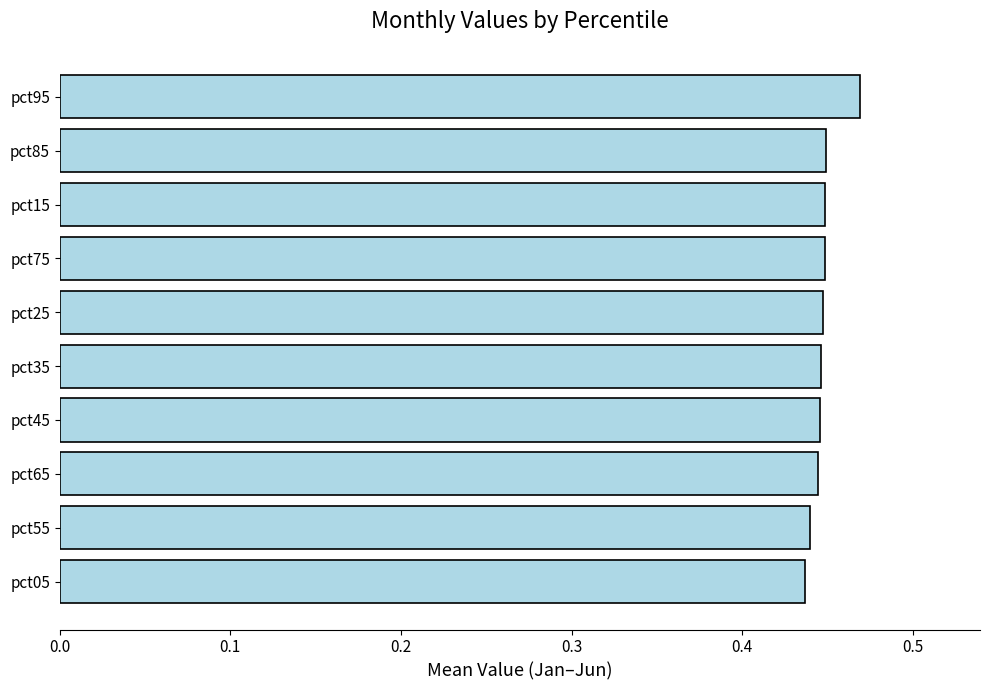

True or false: the data shows 0.2 at pct25.

False